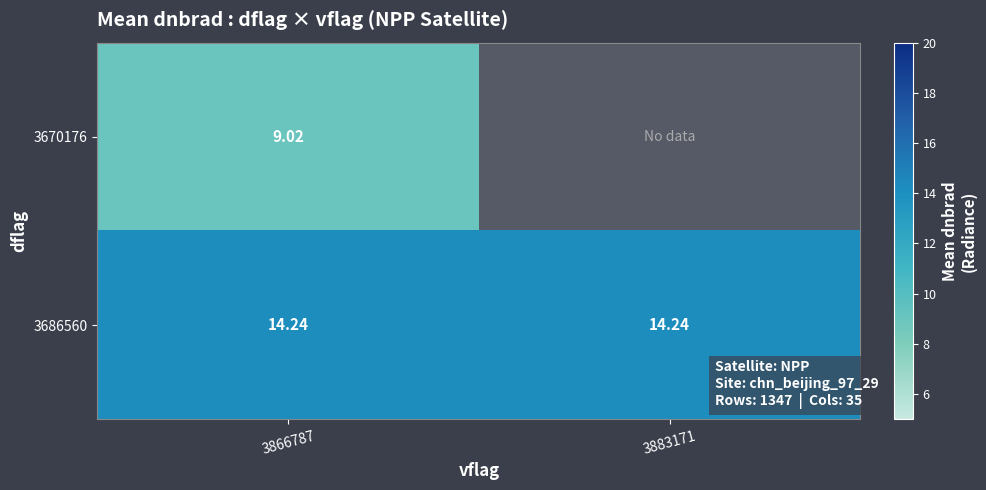

True or false: 3670176 has a value of 9.0 at 3866787.

True